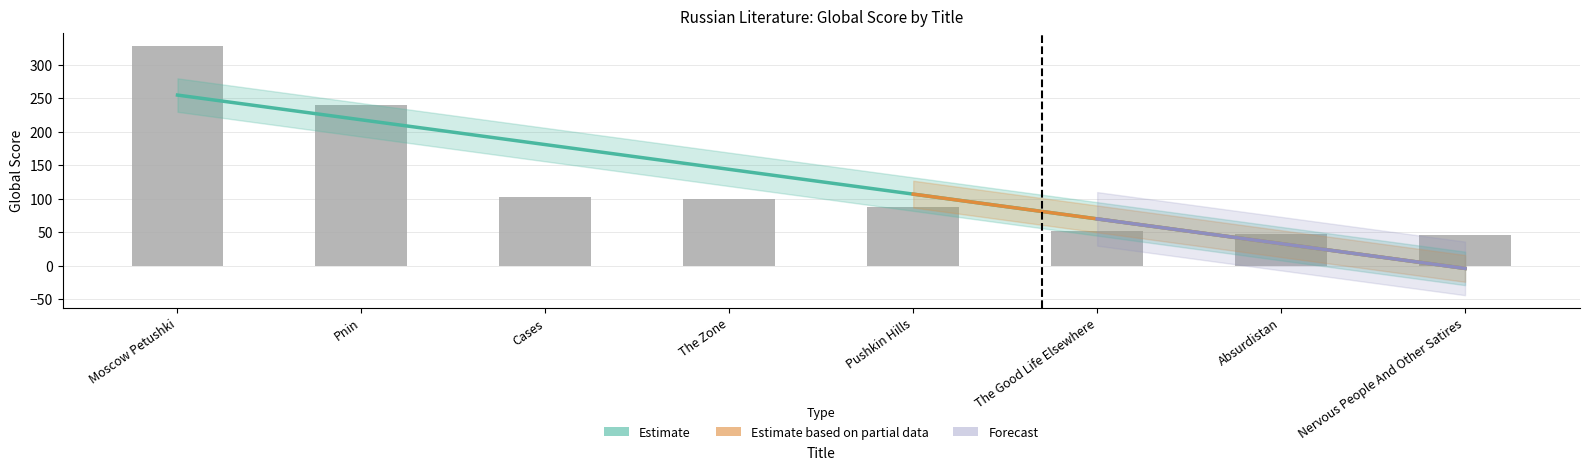

The chart shows a value of 89 at The Good Life Elsewhere. True or false?

False